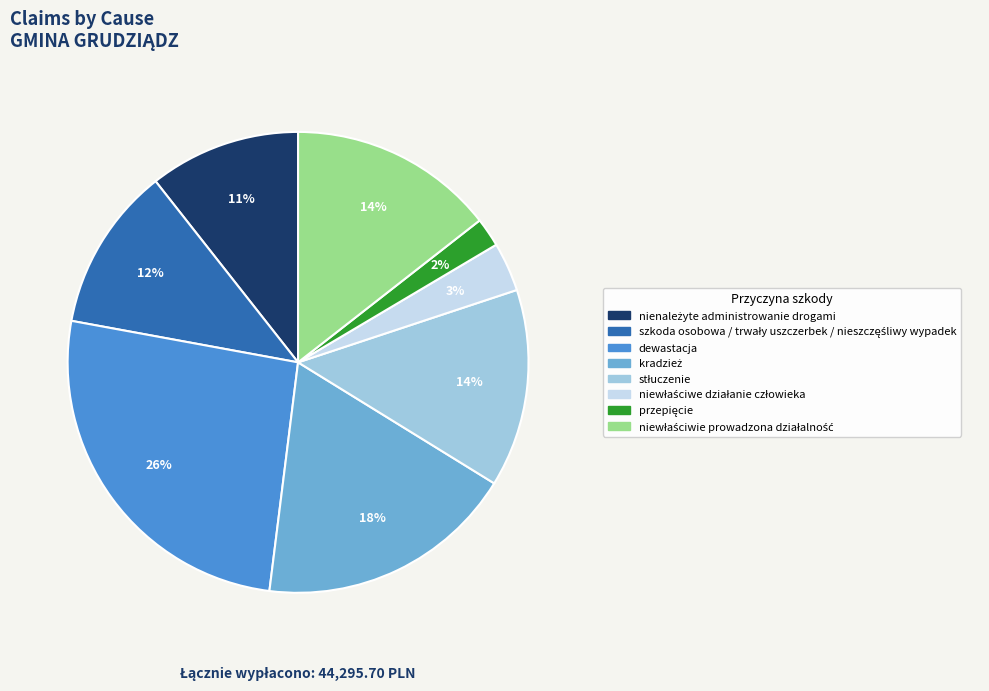

What is the largest slice in the pie chart?

dewastacja